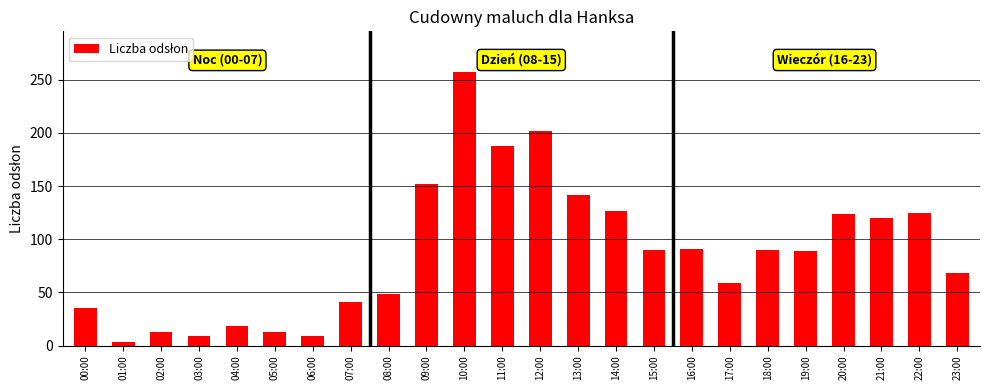

The value at 12:00 is 266. True or false?

False